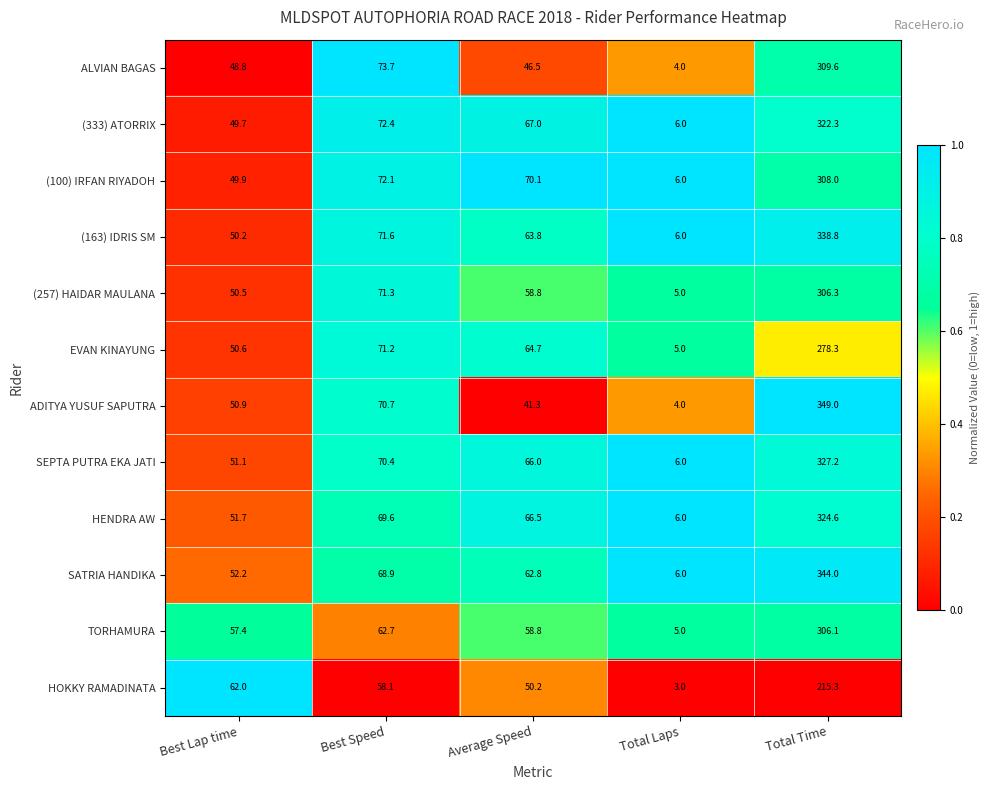

The SEPTA PUTRA EKA JATI series shows 6.0 at Total Laps. True or false?

True